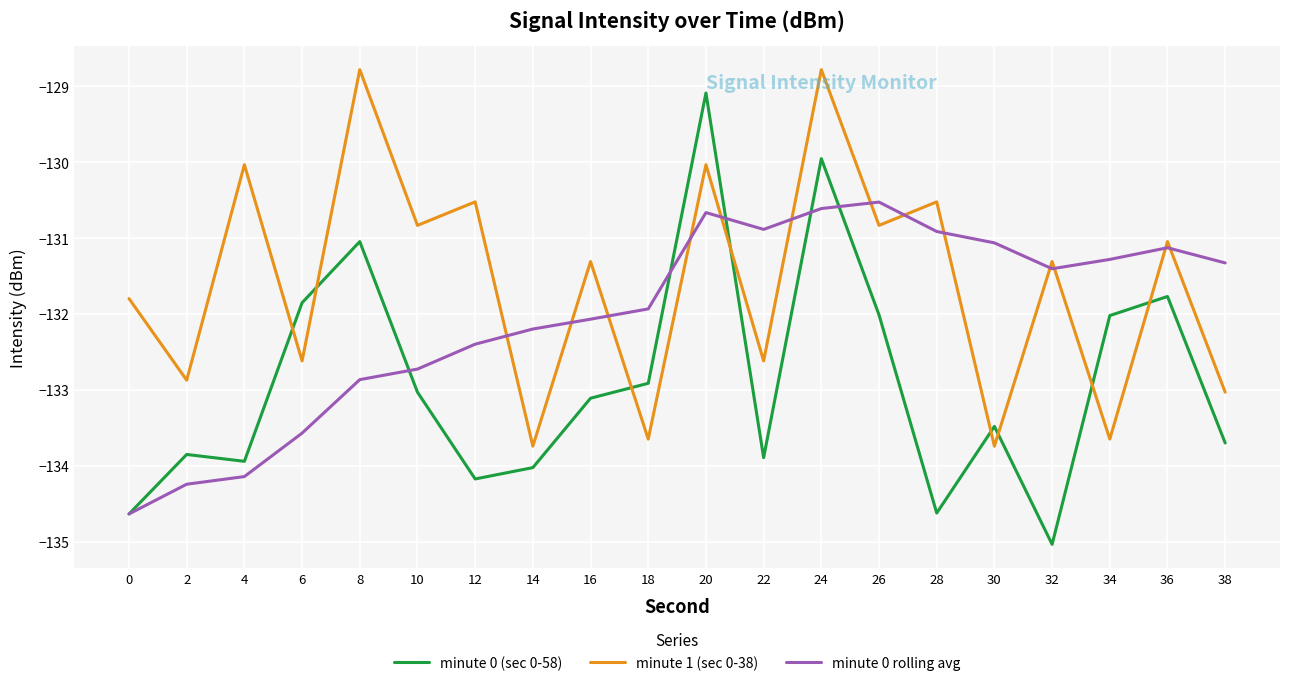

List the series in order of their overall mean, lowest first.

minute 0 (sec 0-58), minute 0 rolling avg, minute 1 (sec 0-38)